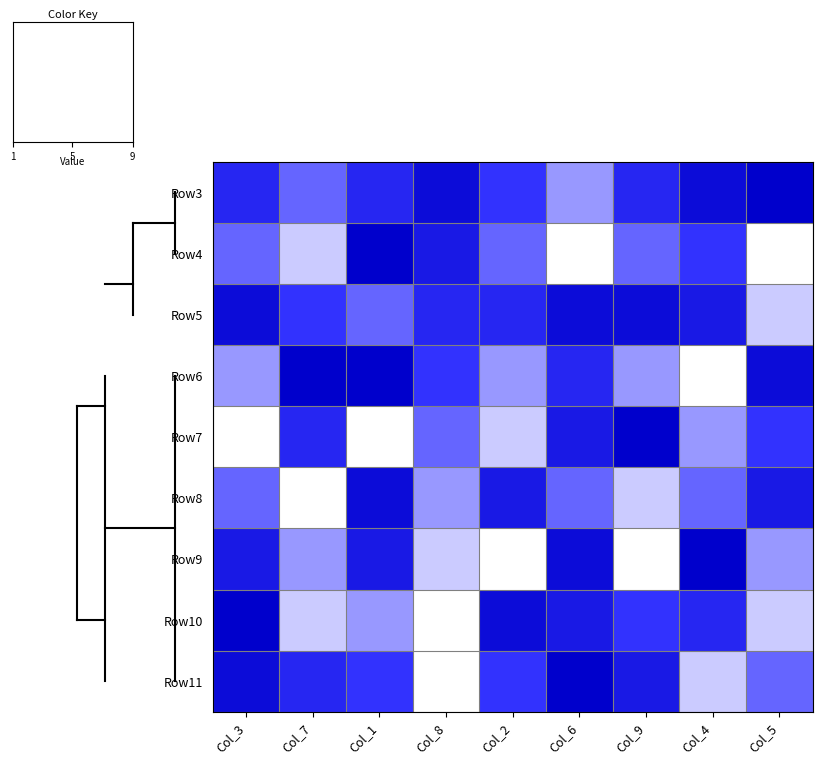

How many categories are shown in the chart?

9